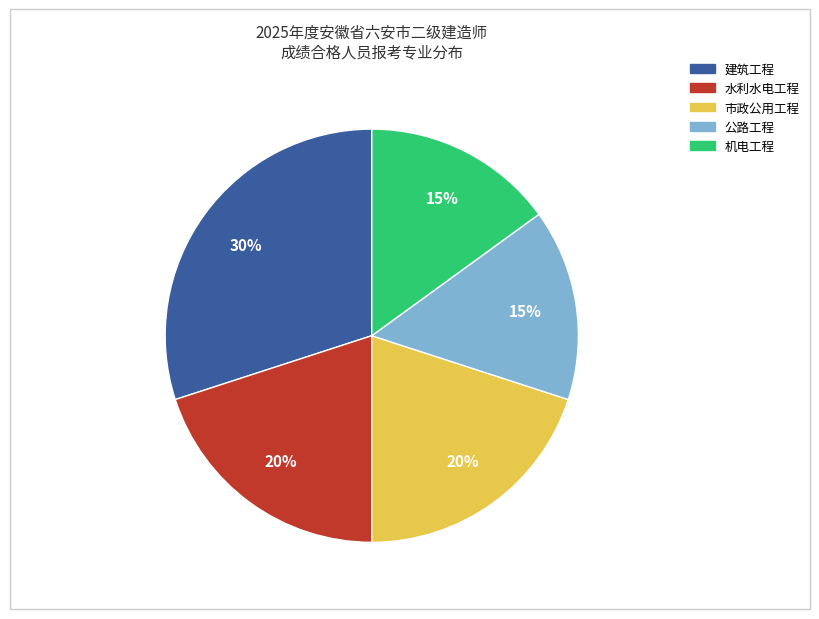

What is the ratio of the value at 建筑工程 to the value at 机电工程?

2.0